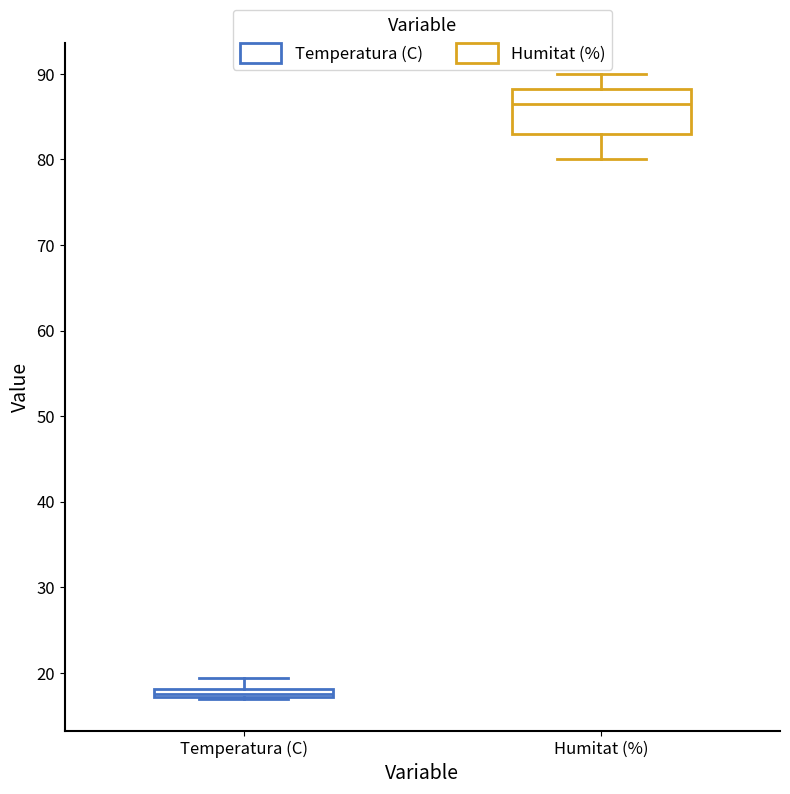

Where is the lower edge of the box for Humitat (%) on the y-axis? The values are not printed on the chart, so give them approximately, as read against the axis.

83